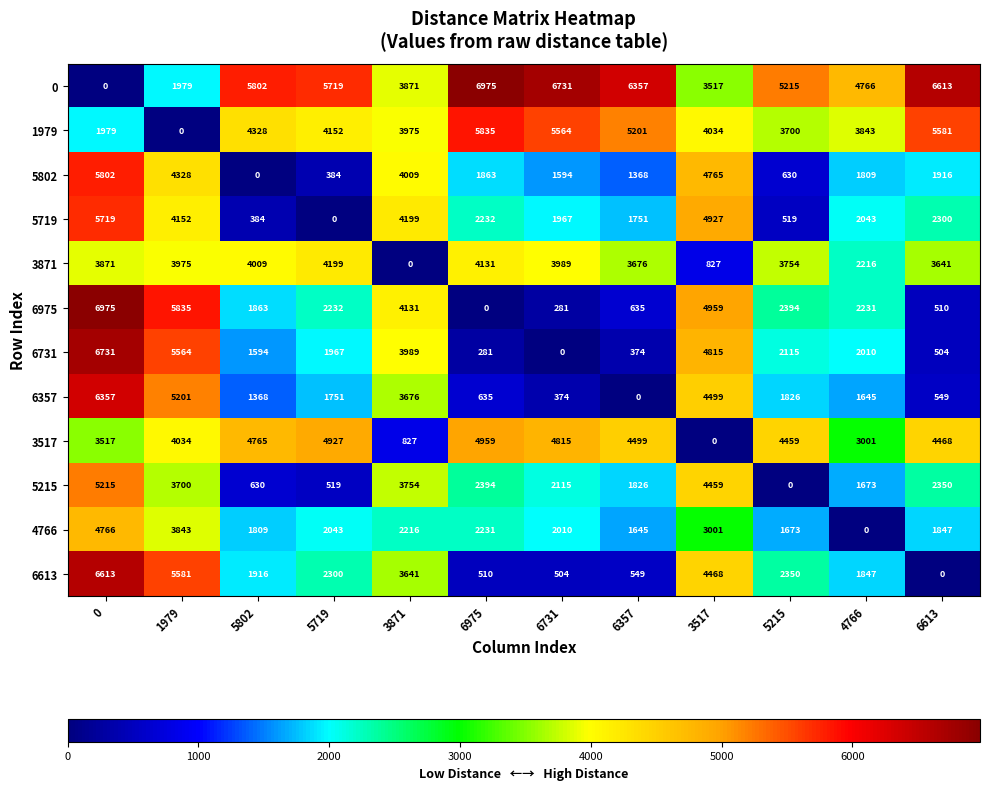

What is the difference between the 5719 values at 1979 and 6975?

1920